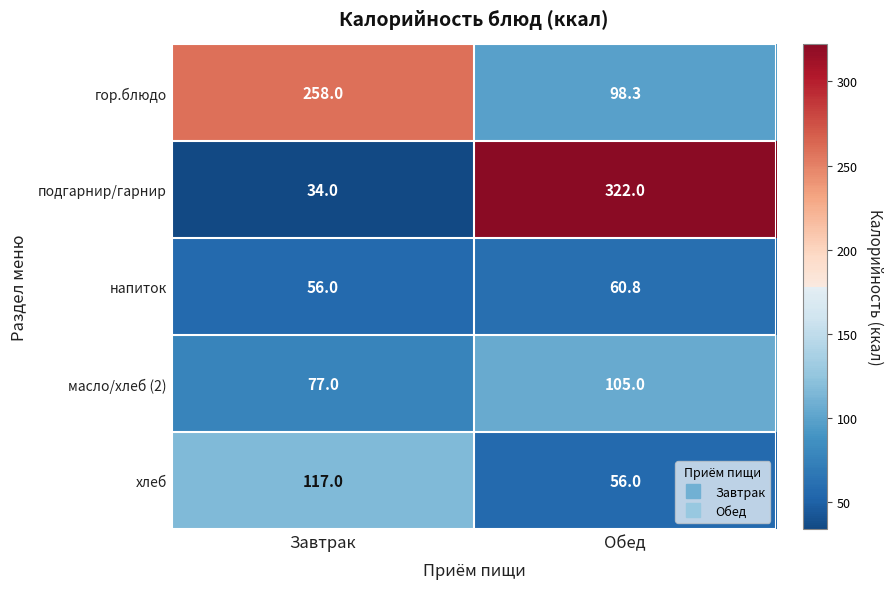

Count the number of data series in this chart.

5